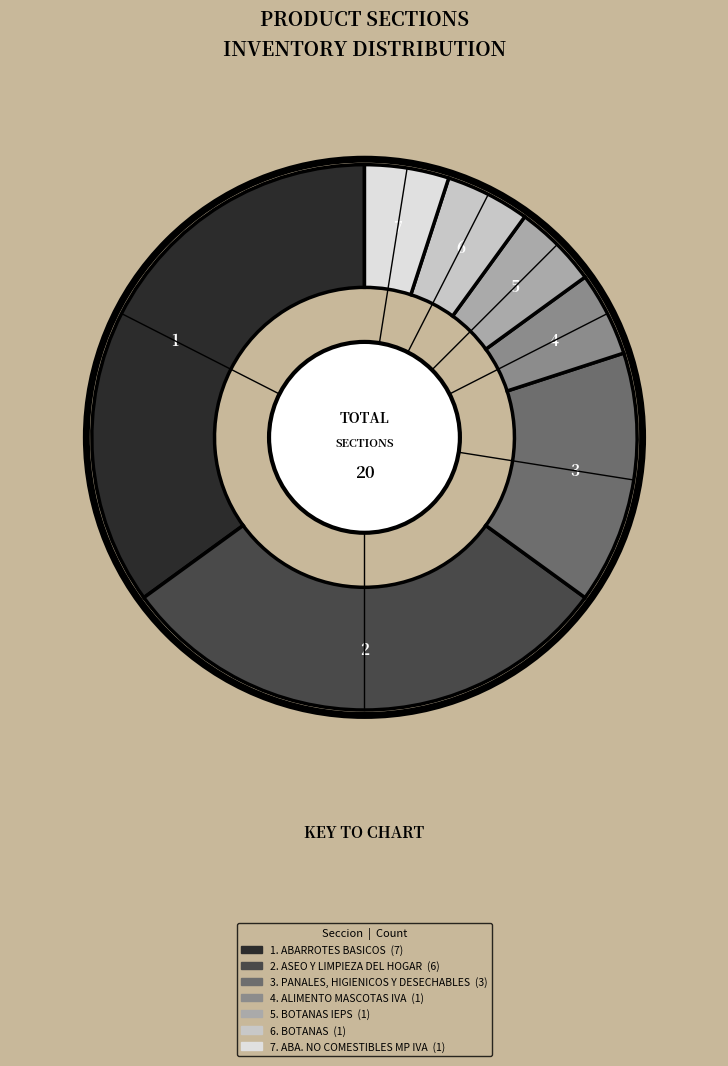

Is there a majority slice in this chart?

No